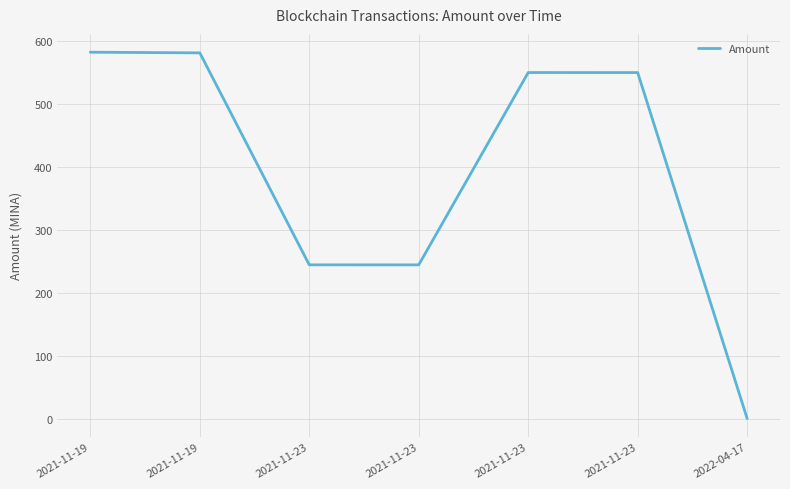

Count the number of categories in the chart.

7